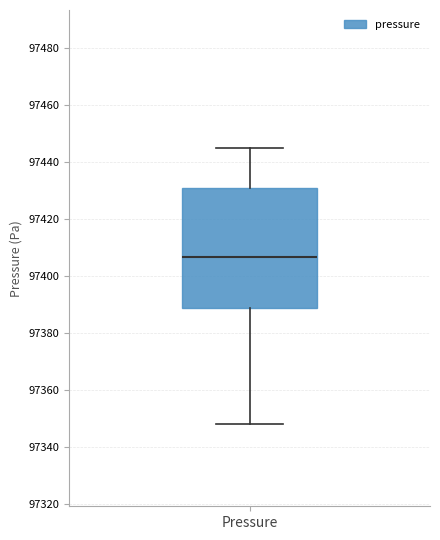

Read this box plot against the y-axis: the position of the median line, the range covered by the box, and the ends of both whiskers. The values are not printed on the chart, so give them approximately, as read against the axis.

median 97406, box 97388 to 97430, whiskers 97348 to 97444